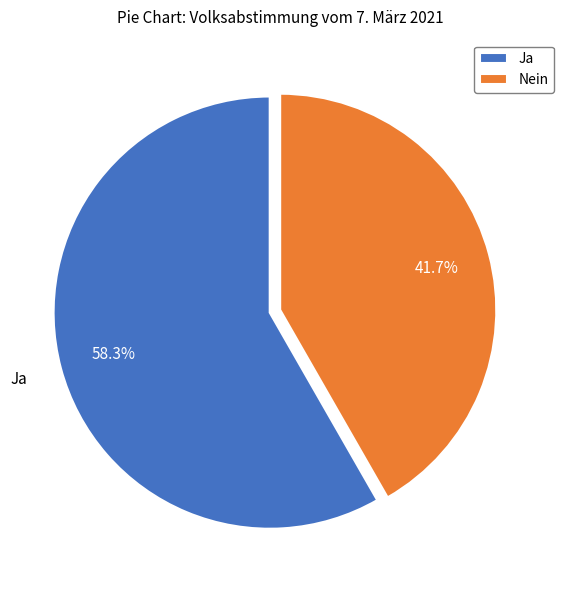

What is the total percentage of Nein and Ja?

100.0%